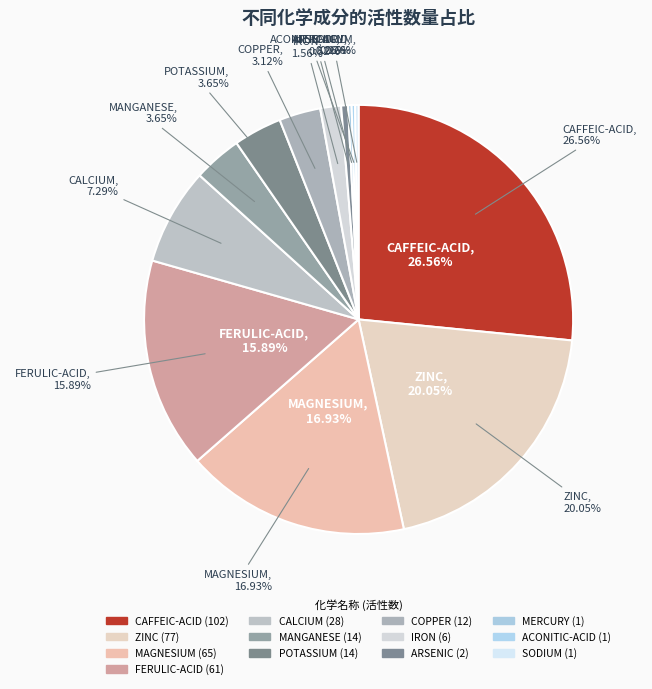

Is it true that MANGANESE is 17% of the pie?

False